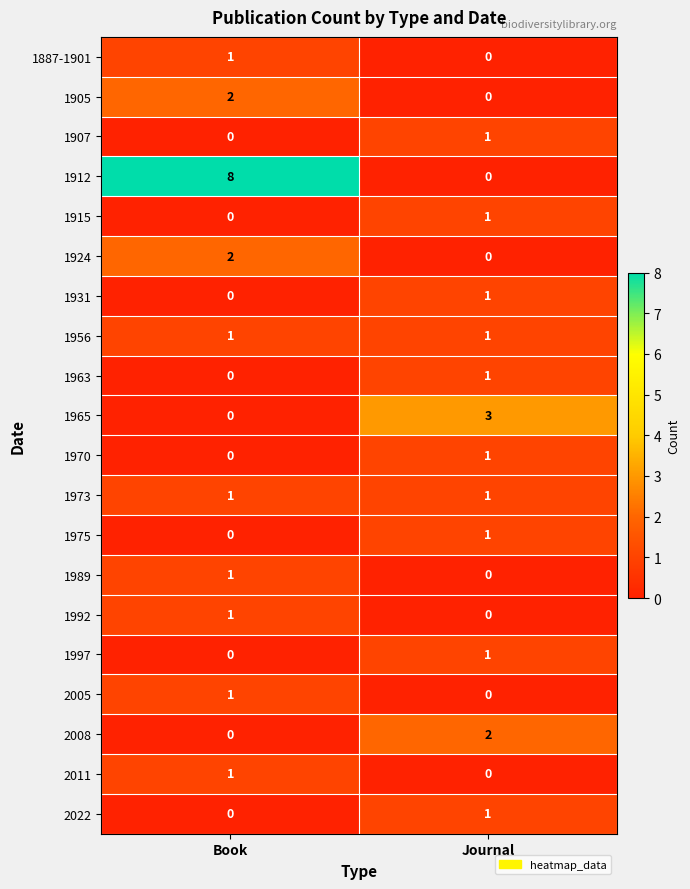

Is the value of 1915 at Book greater than the value of 1956 at Book?

No